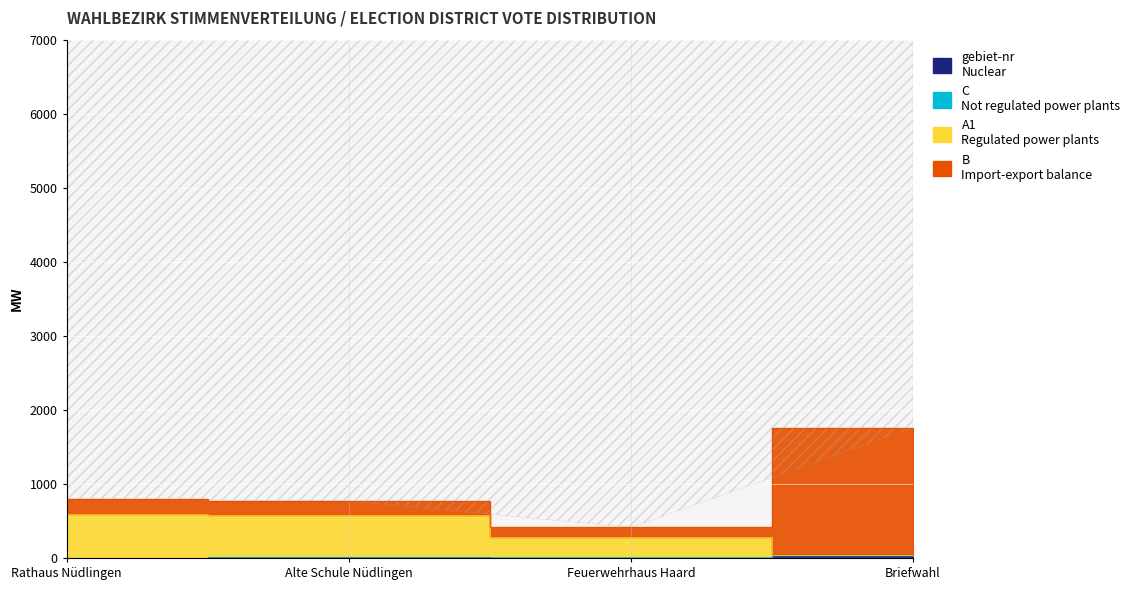

What is the sum of the gebiet-nr values at Alte Schule Nüdlingen and Briefwahl?

13